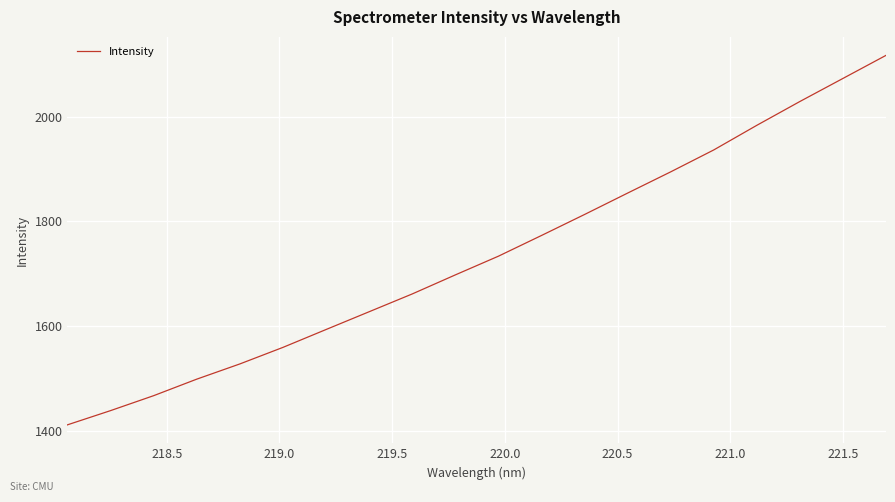

What is the maximum value shown in the chart?

2117.0